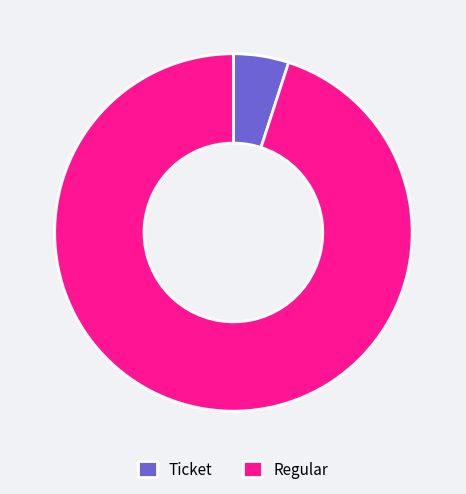

Which slice is the largest?

Regular